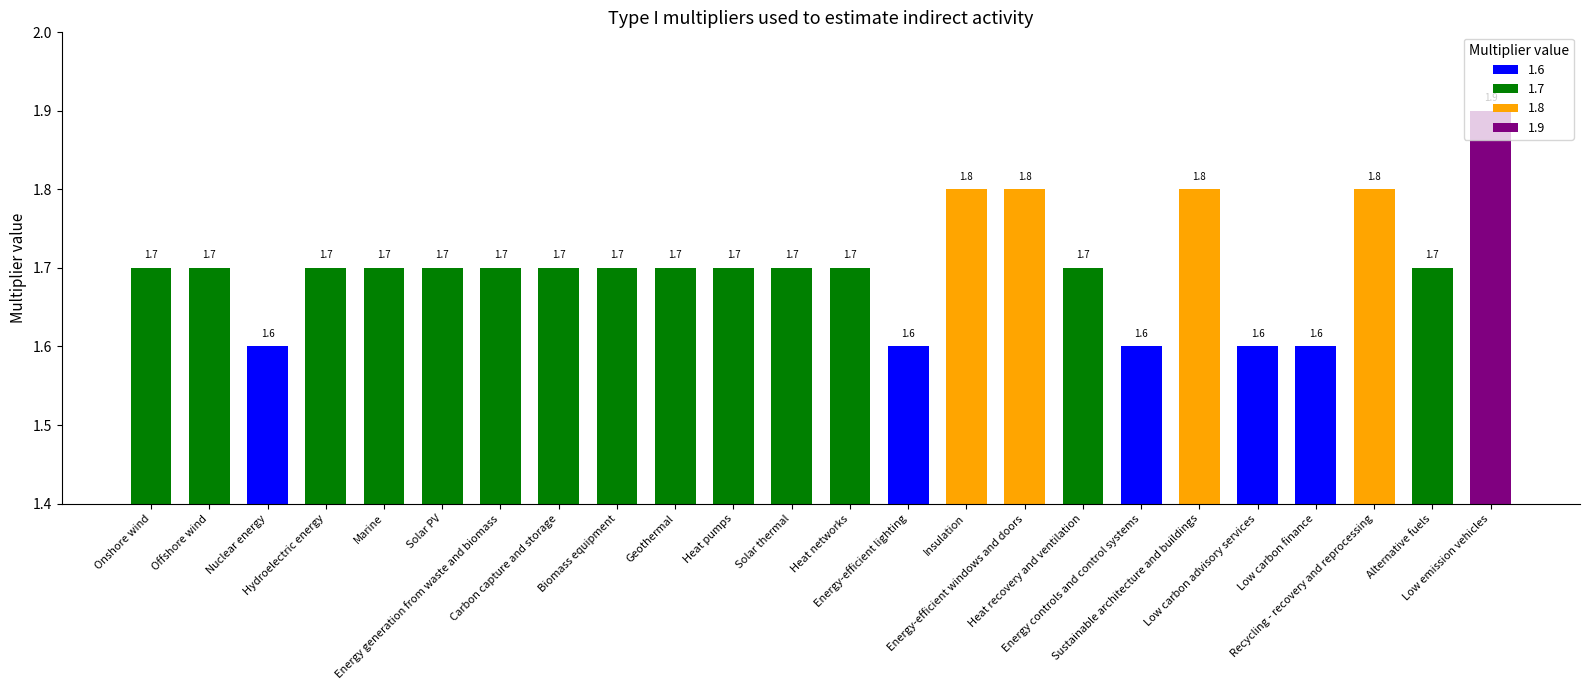

Reading left to right, extract all data points from this chart.

1.7	1.7	1.6	1.7	1.7	1.7	1.7	1.7	1.7	1.7	1.7	1.7	1.7	1.6	1.8	1.8	1.7	1.6	1.8	1.6	1.6	1.8	1.7	1.9